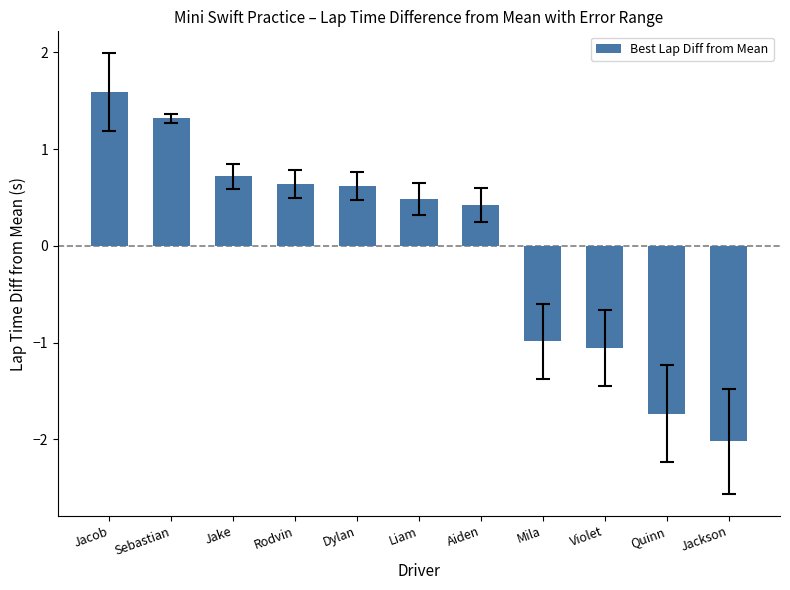

What is the sum of the values at Sebastian and Mila?

0.3